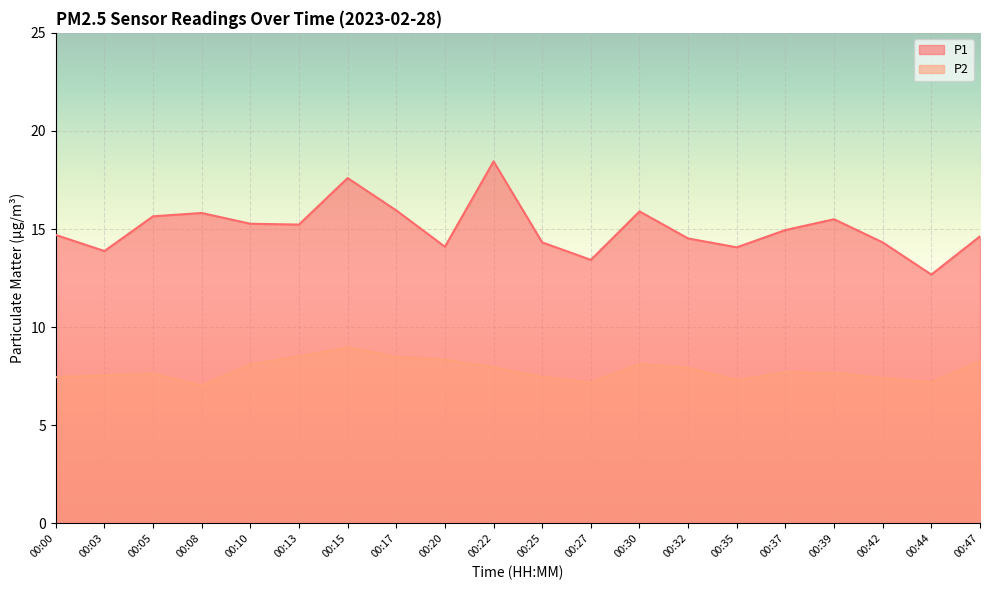

What is the maximum value for P1?

18.4